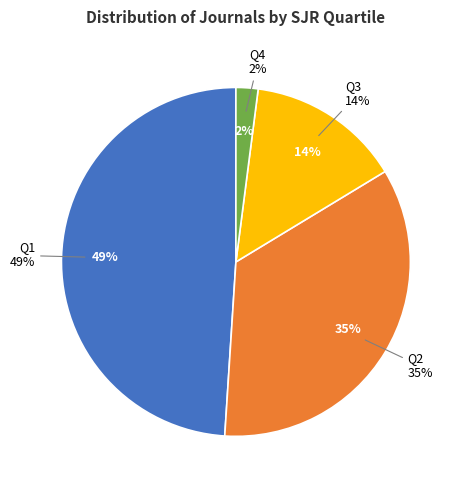

The Q1 slice represents 57% of the pie. True or false?

False